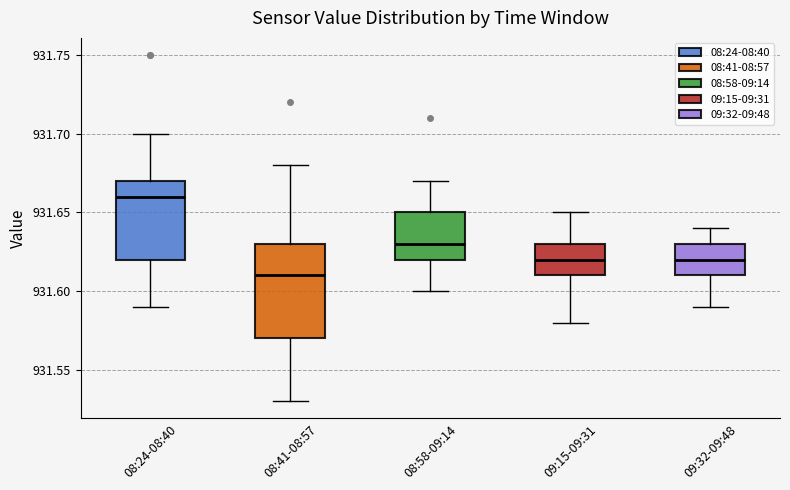

Comparing the boxes themselves (not the whiskers), which one is the tallest?

08:41-08:57